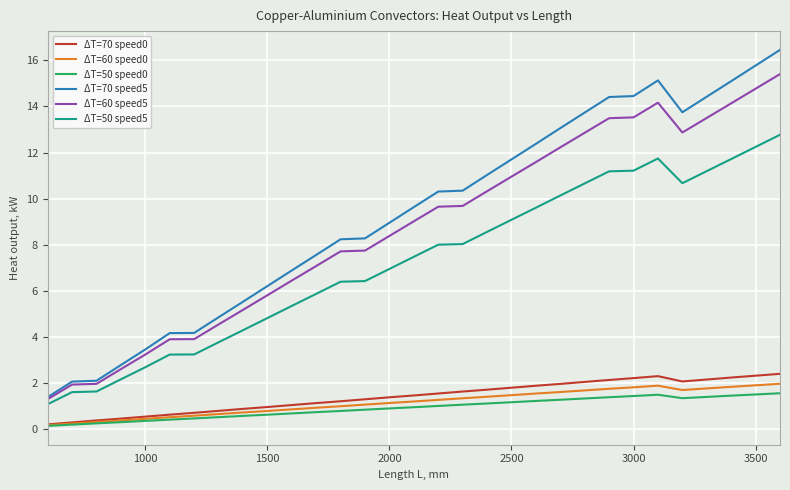

True or false: ΔT=50 speed0 and ΔT=70 speed5 cross at least once.

False